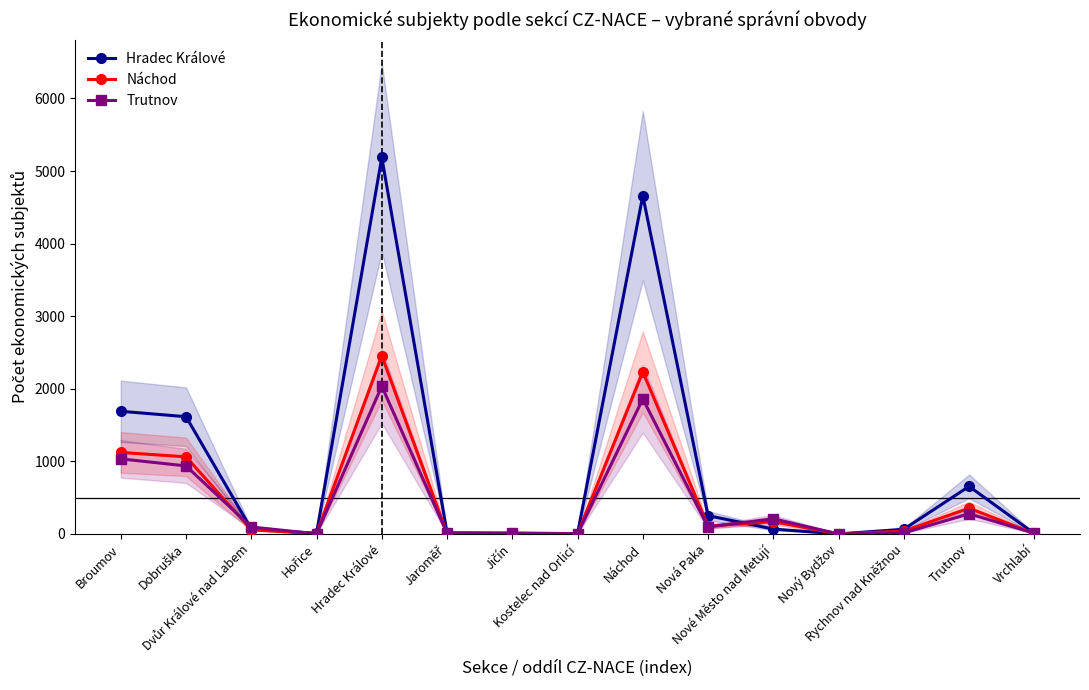

Where do Náchod and Hradec Králové first cross each other?

Nová Paka and Nové Město nad Metují